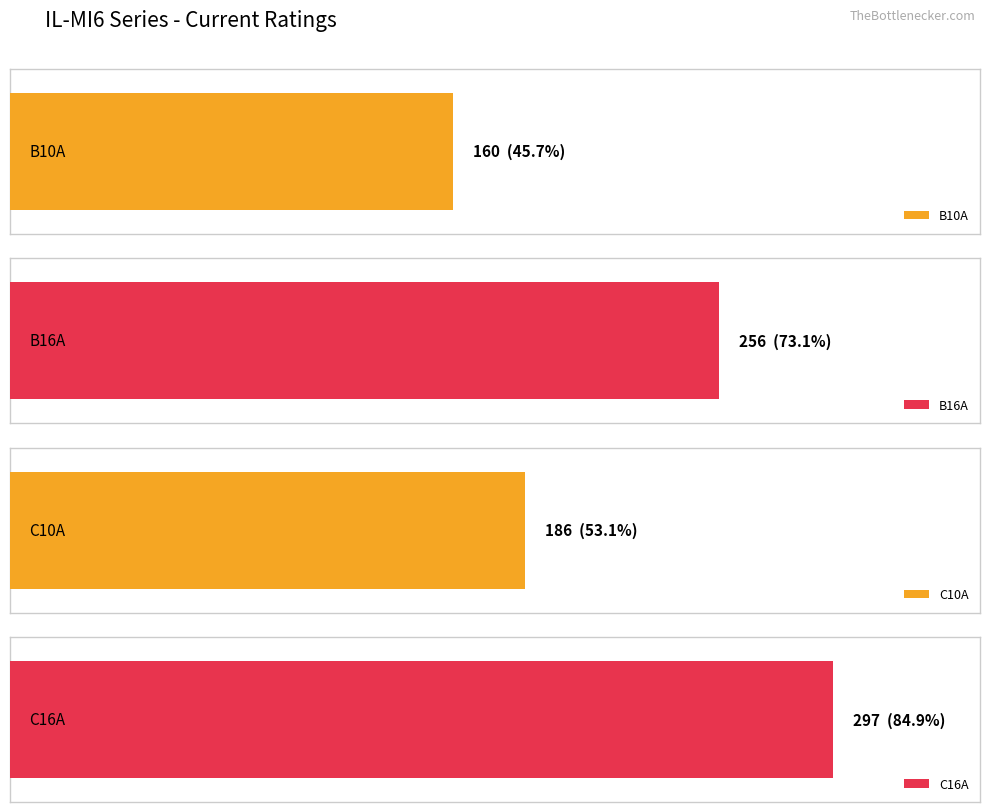

What is the greatest value displayed?

297